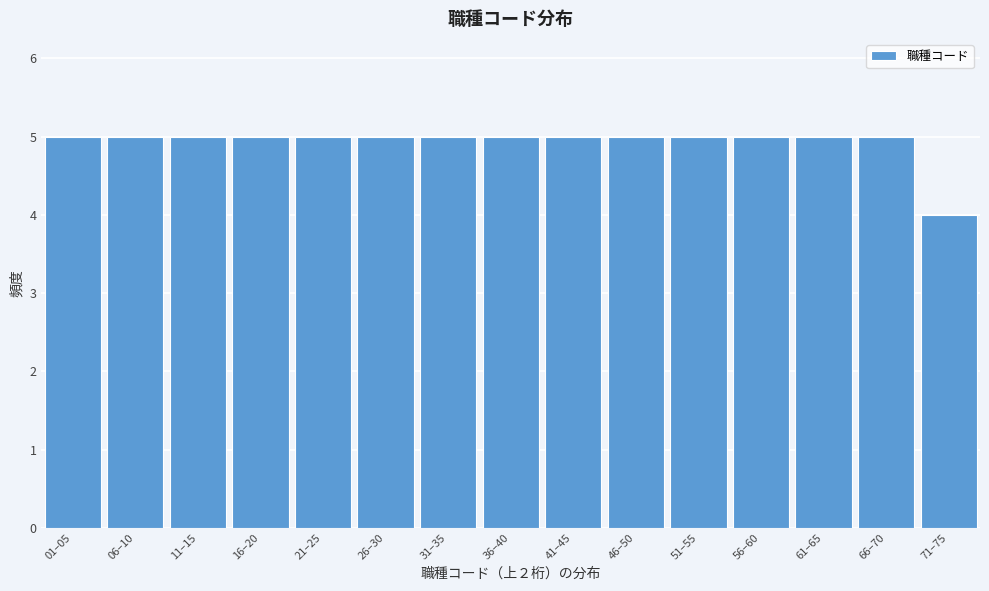

Reading left to right, extract all data points from this chart.

01–05=5	06–10=5	11–15=5	16–20=5	21–25=5	26–30=5	31–35=5	36–40=5	41–45=5	46–50=5	51–55=5	56–60=5	61–65=5	66–70=5	71–75=4